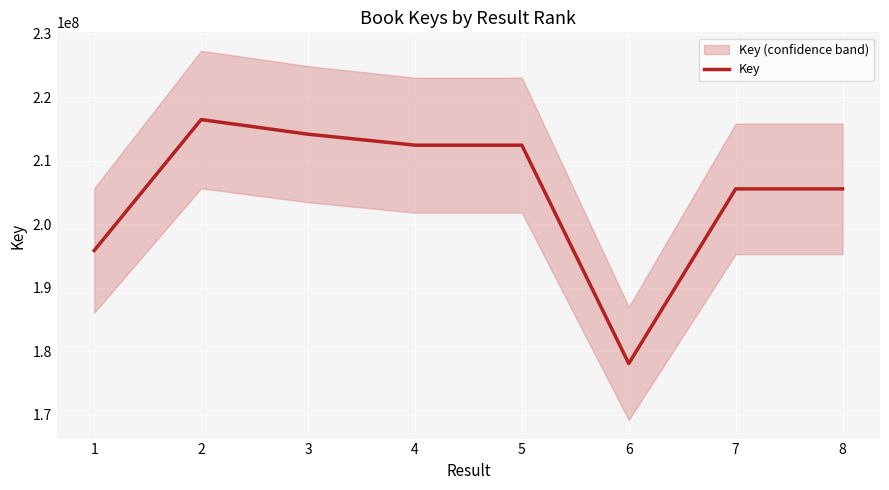

What is the approximate value at 8, to the nearest 50?

205585050